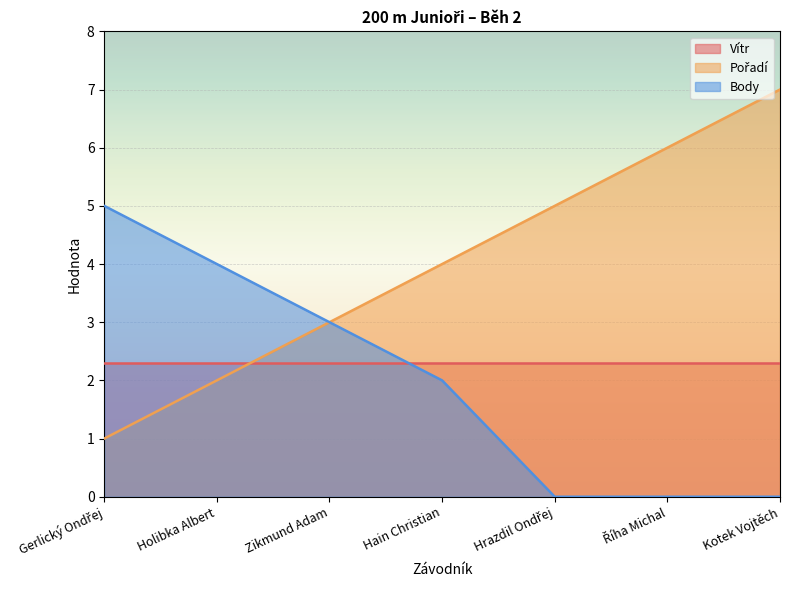

The value of Vítr at Kotek Vojtěch is 2.3. True or false?

True